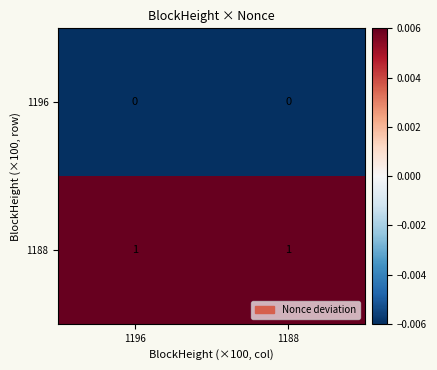

True or false: 1188 has a value of 0 at 1188.

False